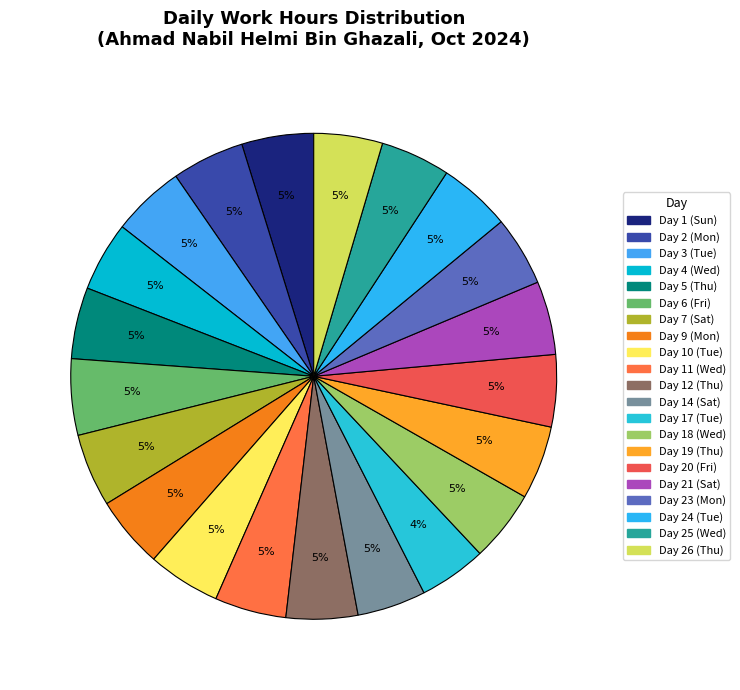

What is the largest slice in the pie chart?

Day 6 (Fri)